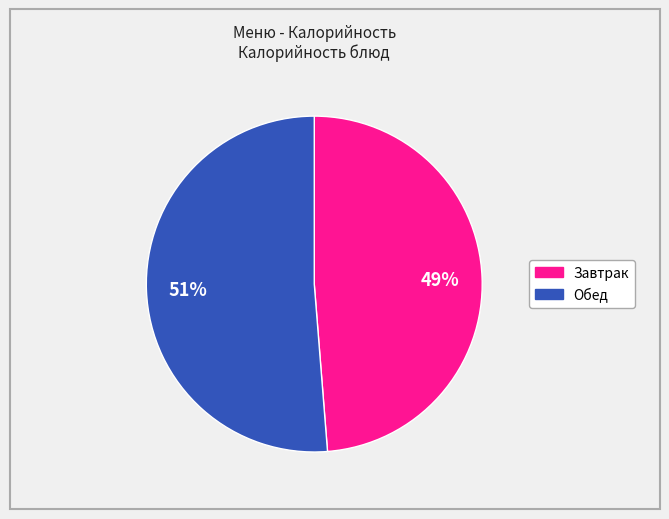

How many segments does this pie chart have?

2